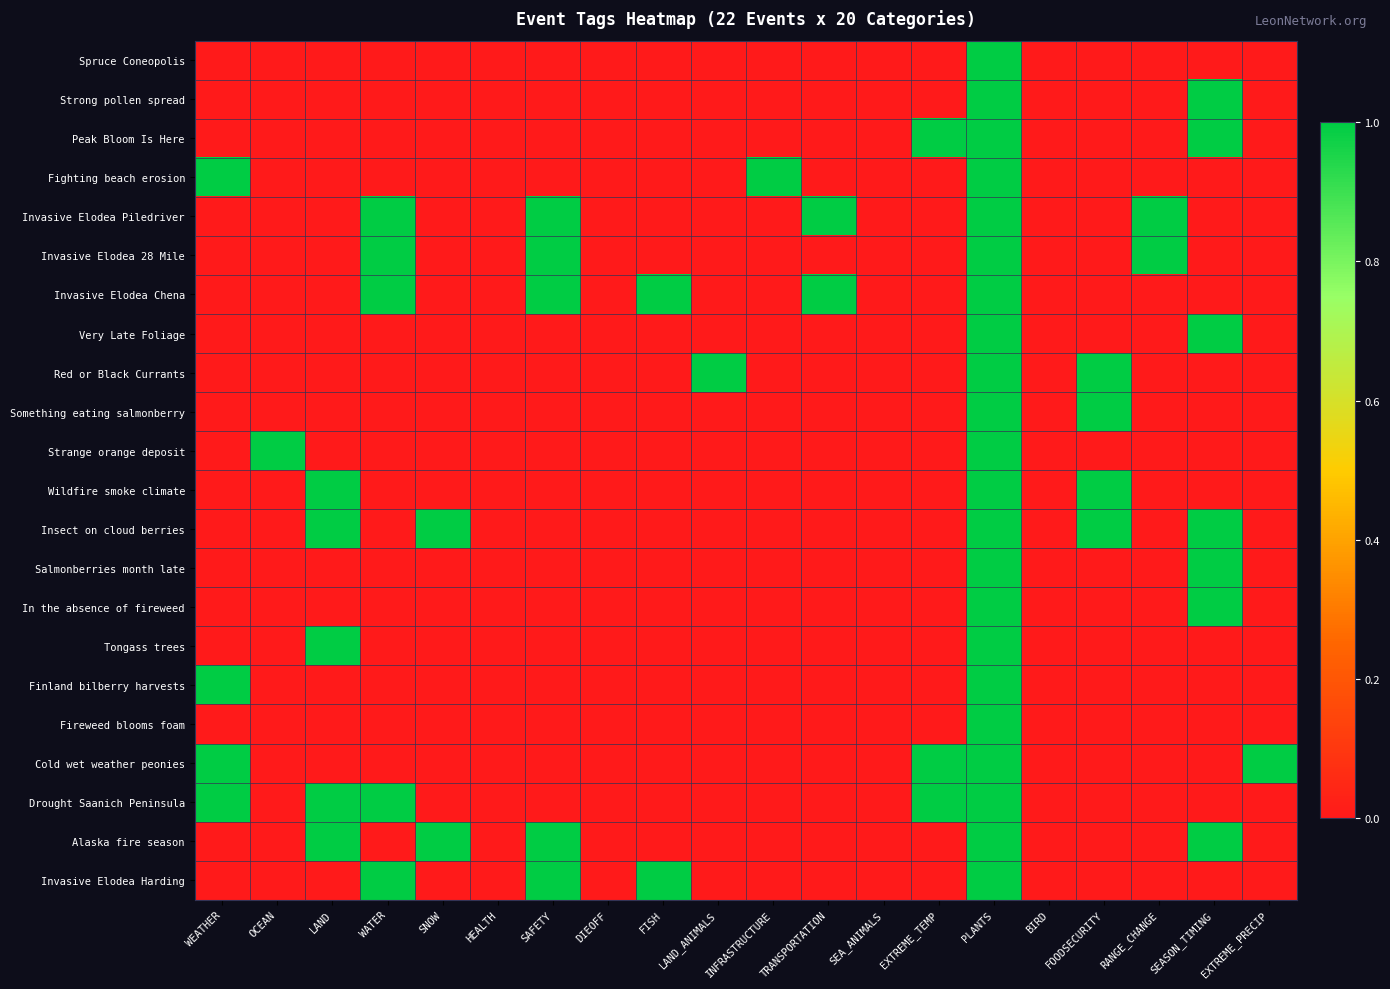

Between WATER and PLANTS, which is larger?

PLANTS